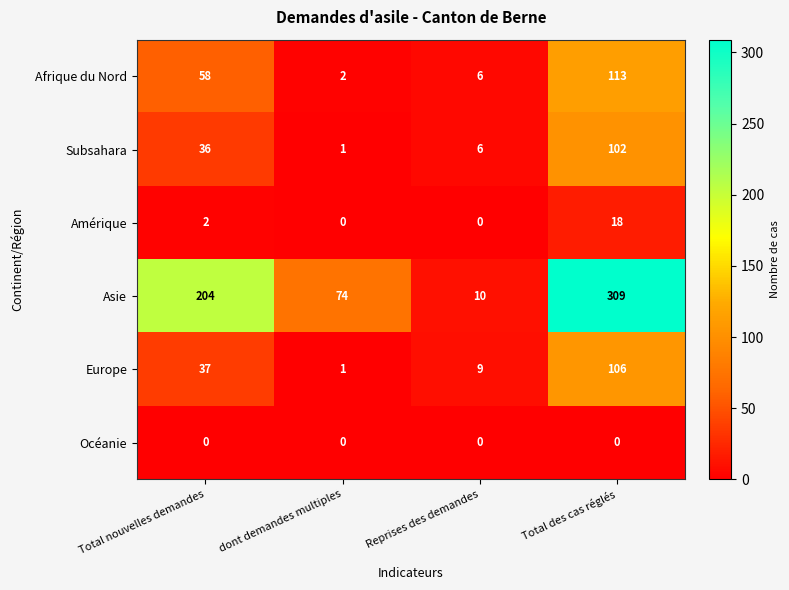

Between Total nouvelles demandes and Total des cas réglés, which series saw the biggest shift?

Asie